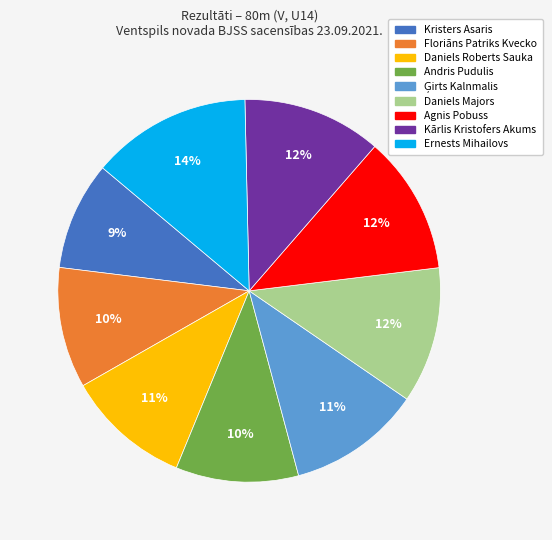

What percentage is the Daniels Majors slice, to the nearest percent?

12%